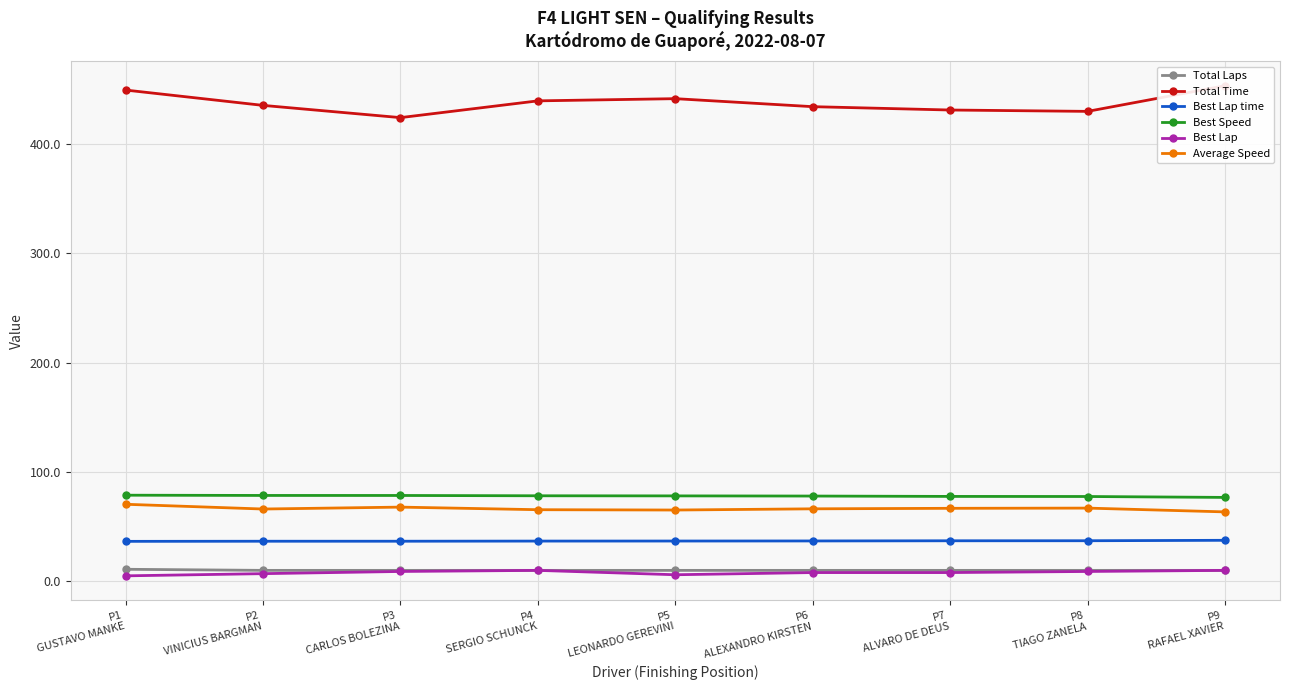

The Average Speed series shows 63.5 at P9
RAFAEL XAVIER. True or false?

True